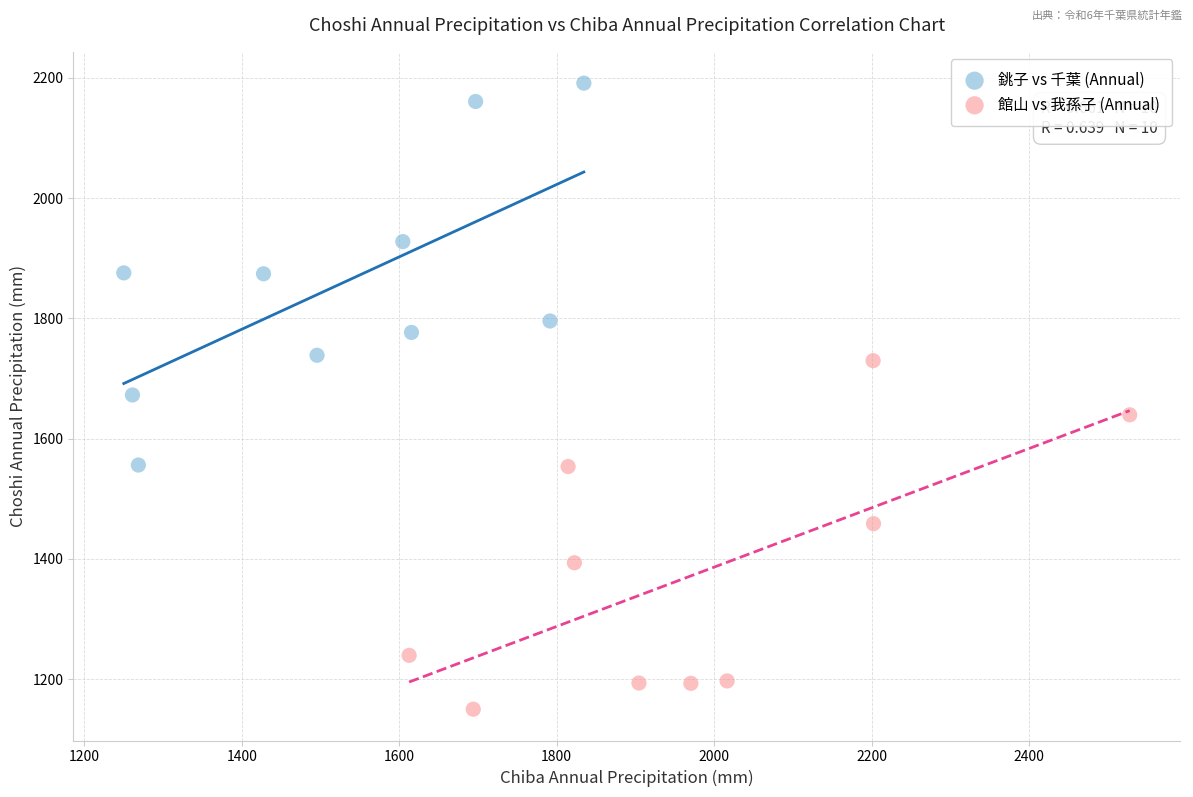

Which series contains the highest Y value?

銚子 vs 千葉 (Annual)